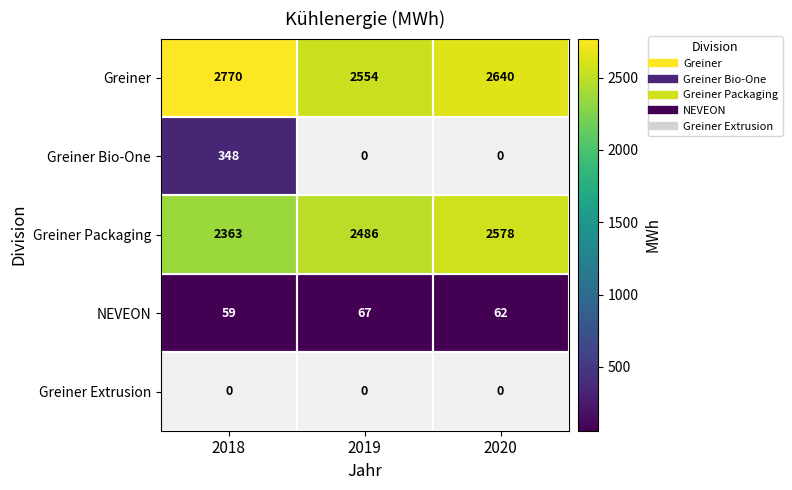

What is the average value of the Greiner Packaging series?

2475.7